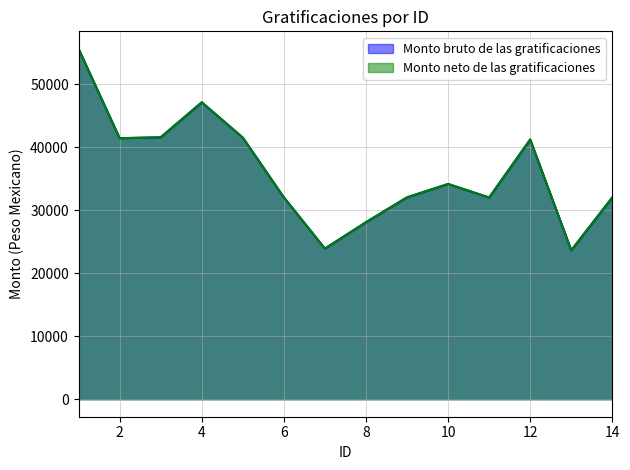

Which series has the largest total across all categories?

Monto bruto de las gratificaciones